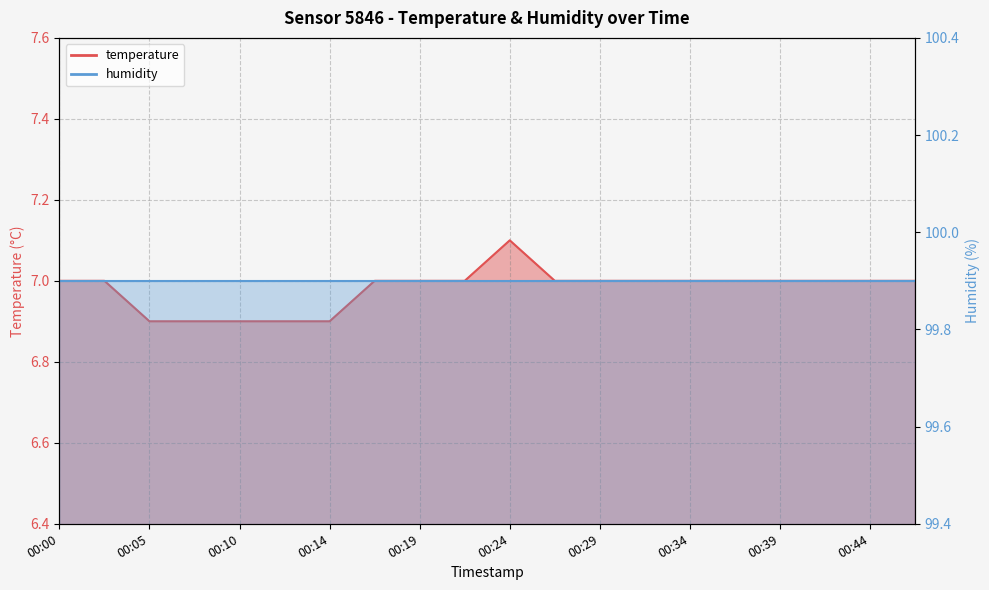

Which has a higher value, 00:12 or 00:46?

00:46